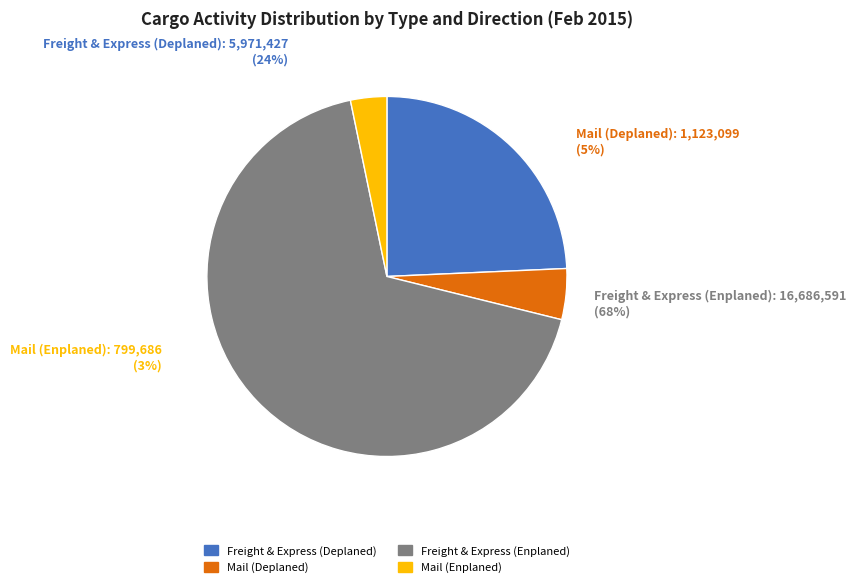

What is the smallest slice in the pie chart?

Mail (Enplaned)